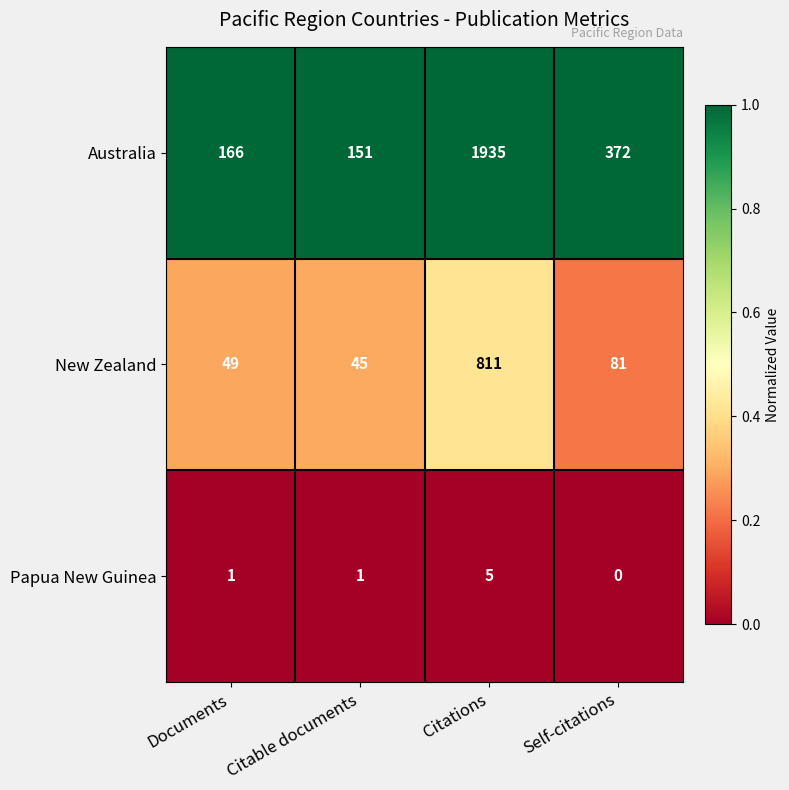

Which series has the widest spread of values?

Australia